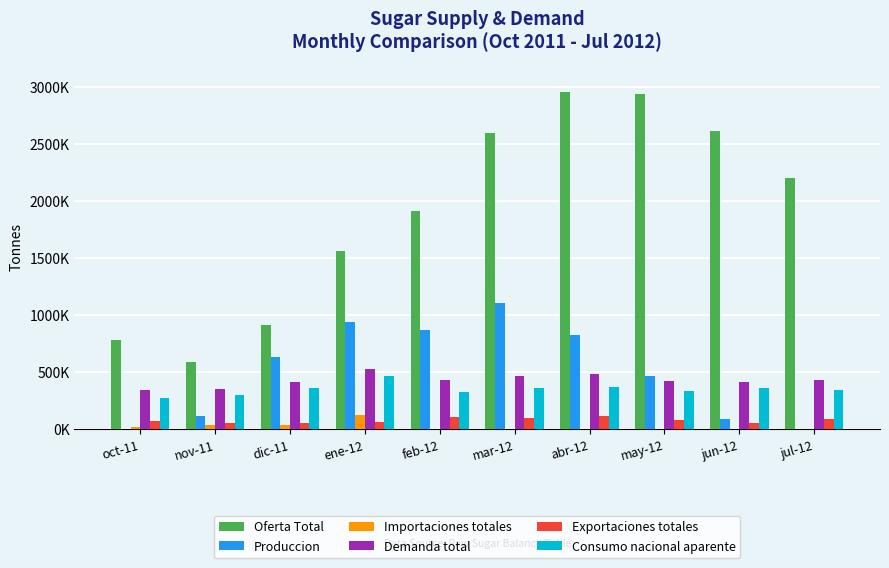

Between dic-11 and feb-12, which series saw the biggest shift?

Oferta Total